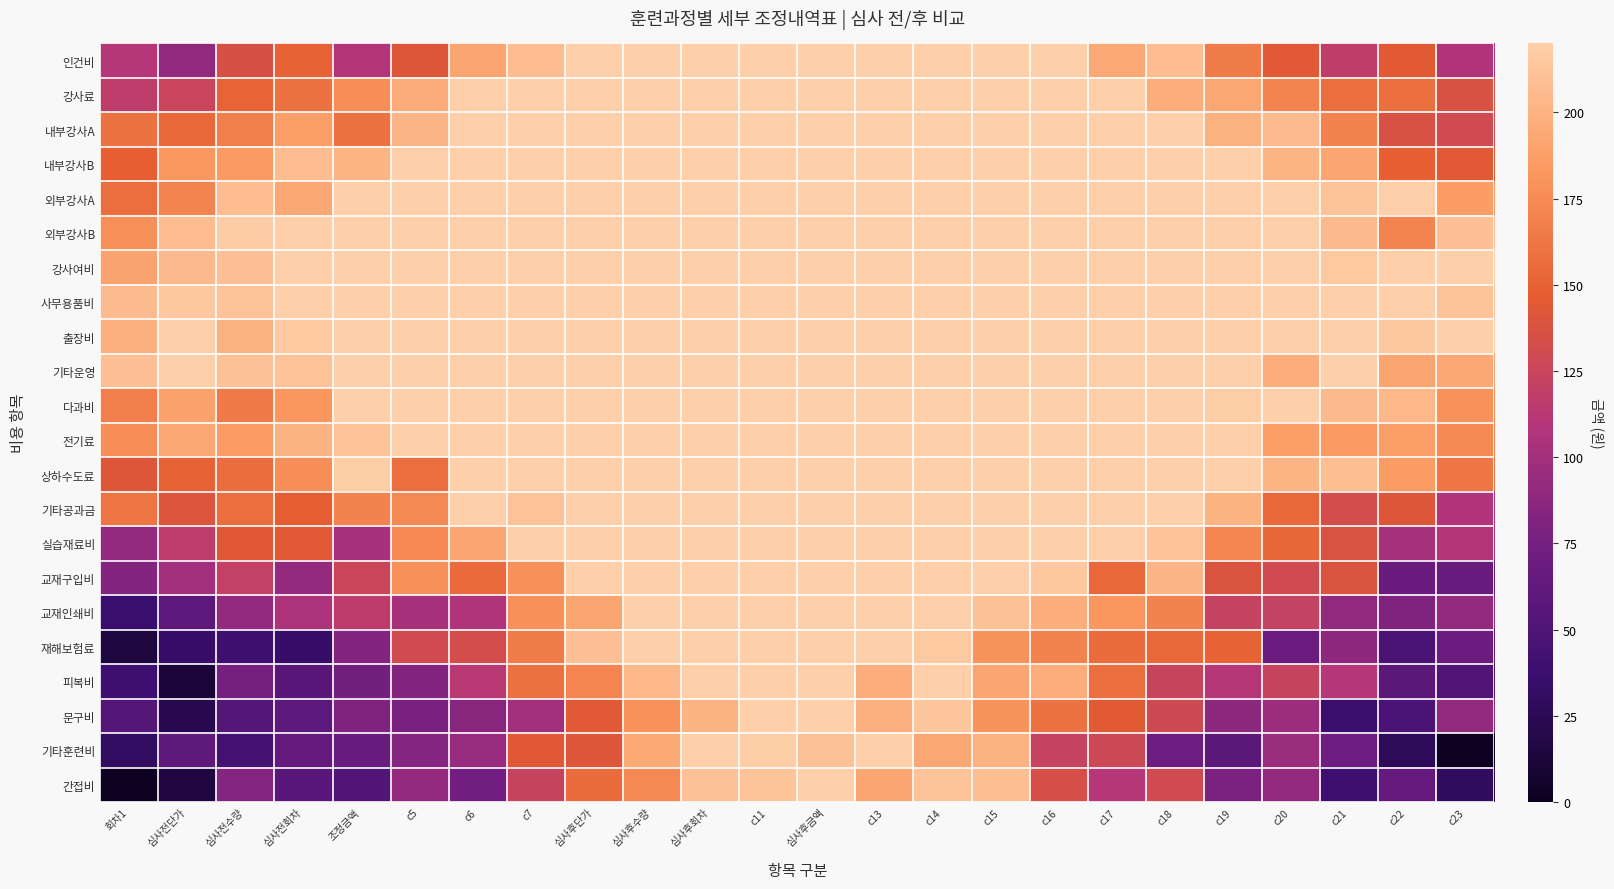

Count the number of data series in this chart.

22